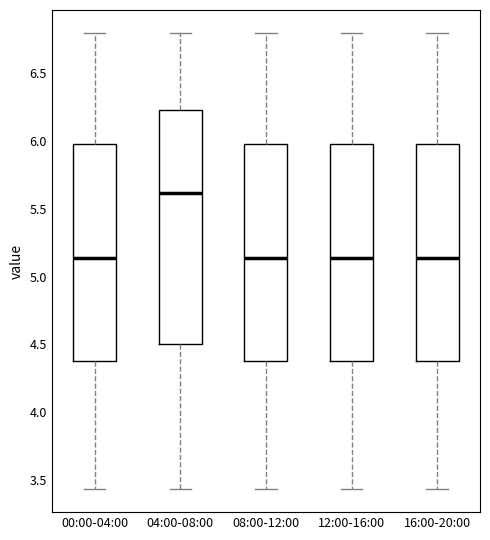

Where does the median line of the box for 08:00-12:00 sit on the y-axis? The values are not printed on the chart, so give them approximately, as read against the axis.

5.15